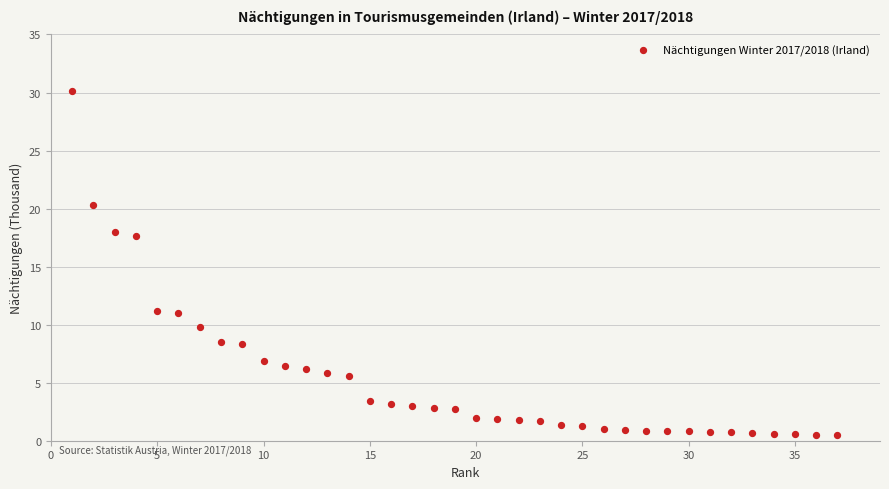

What is the range of X values (max minus min)?

36.0